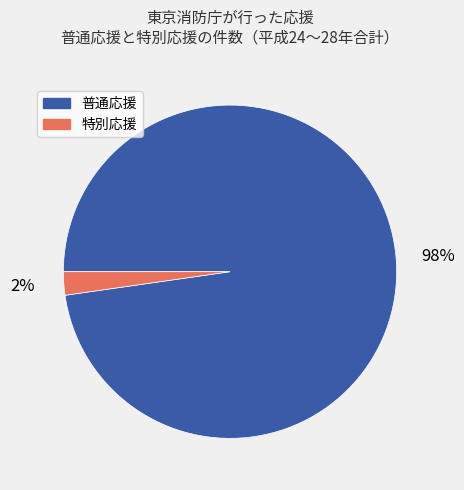

To the nearest percent, what is the average slice percentage?

50%